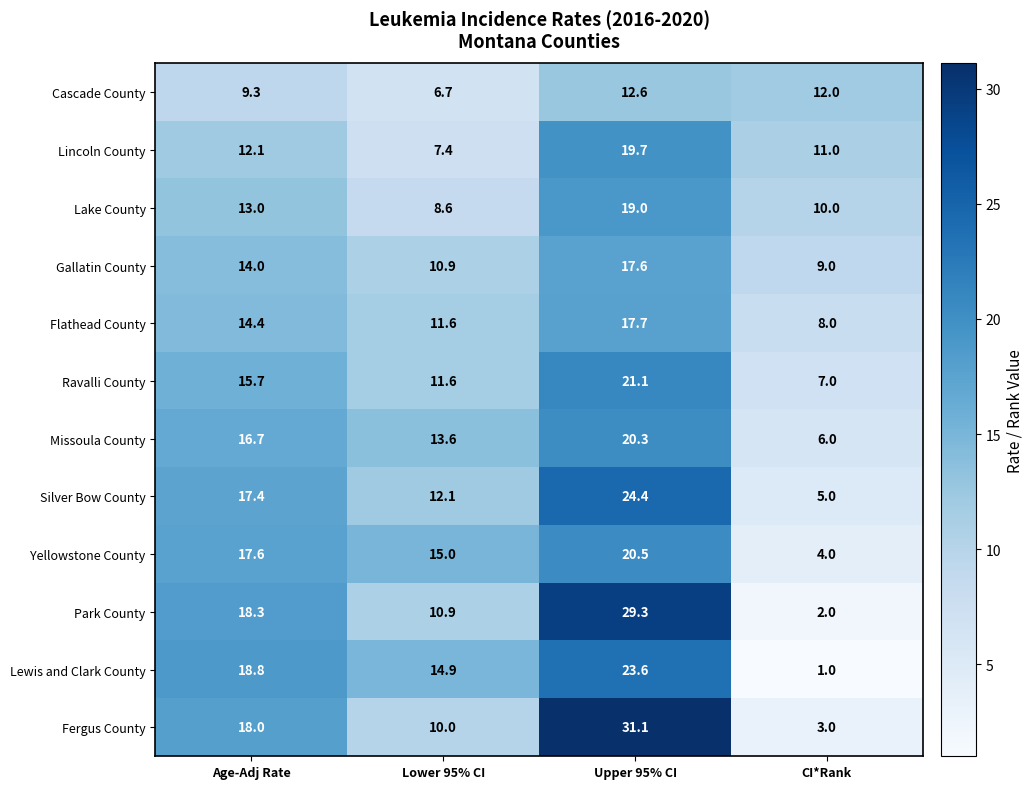

At which category does the chart reach its minimum across all series?

CI*Rank